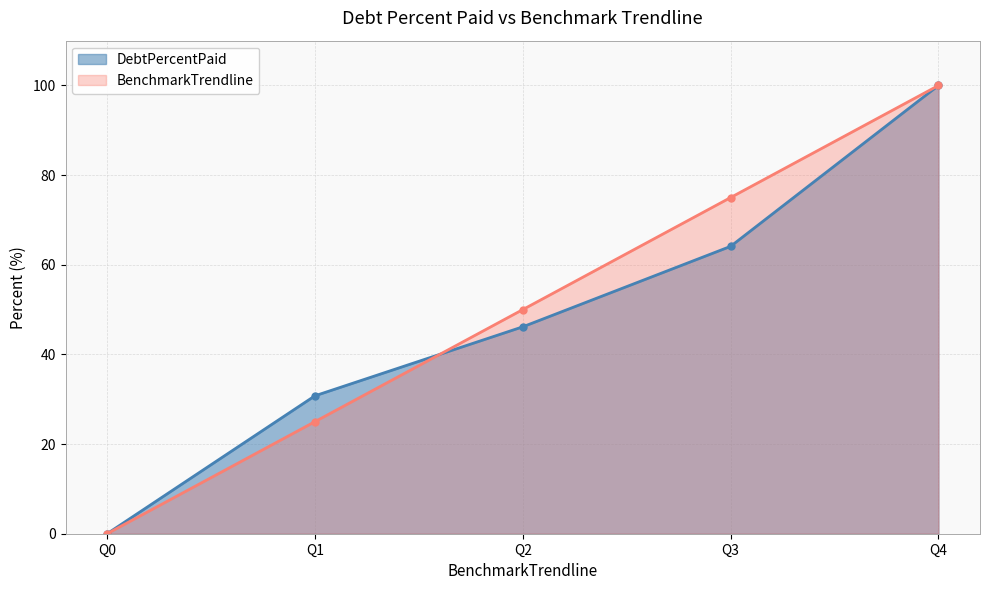

Which category has the highest value in the BenchmarkTrendline series?

Q4